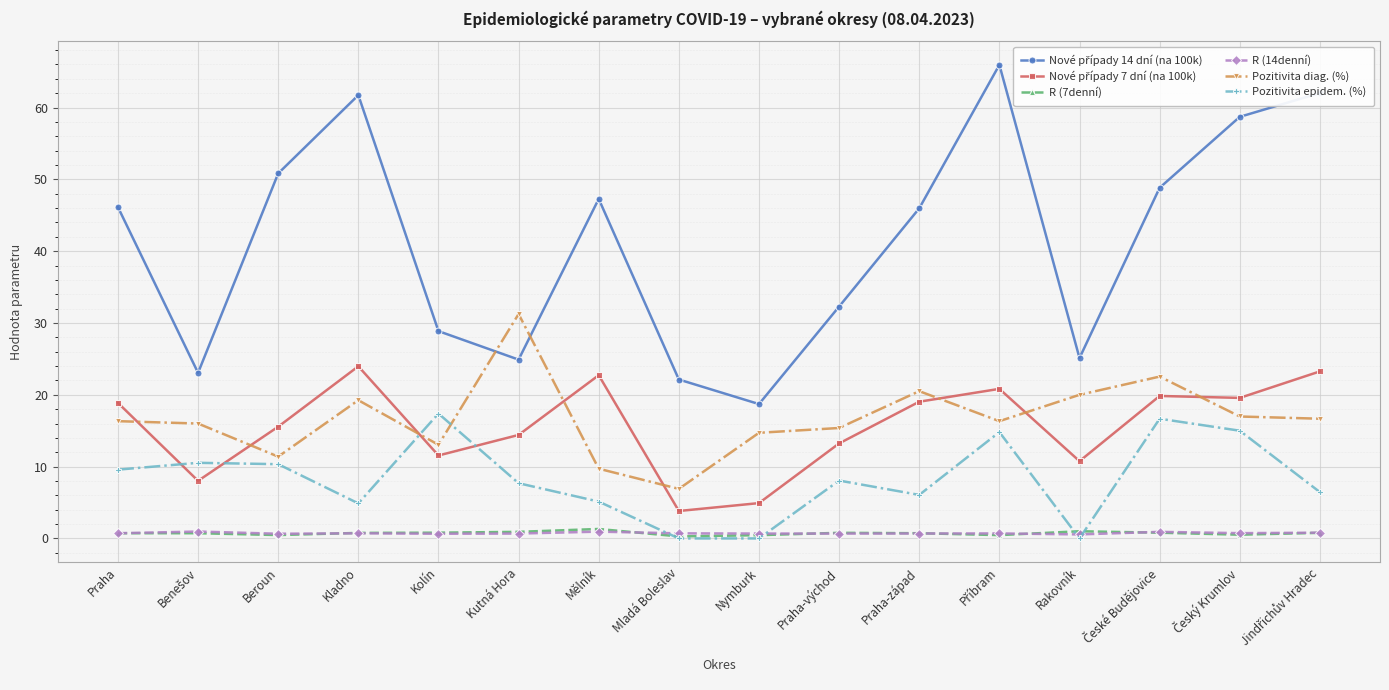

What is the greatest value displayed?

66.0